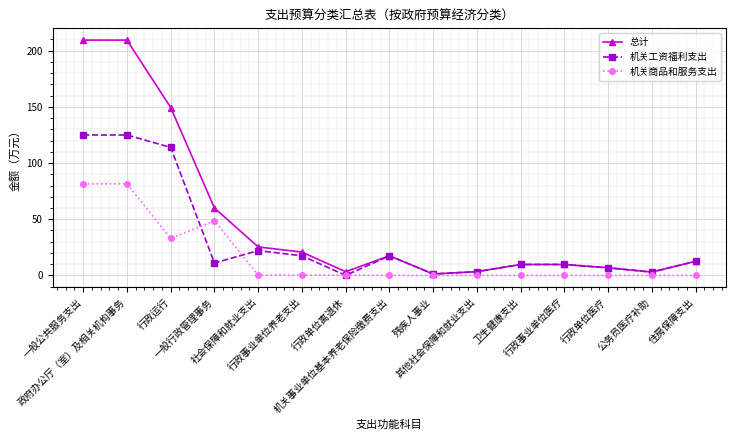

Is this an area chart (filled region under the line)?

No